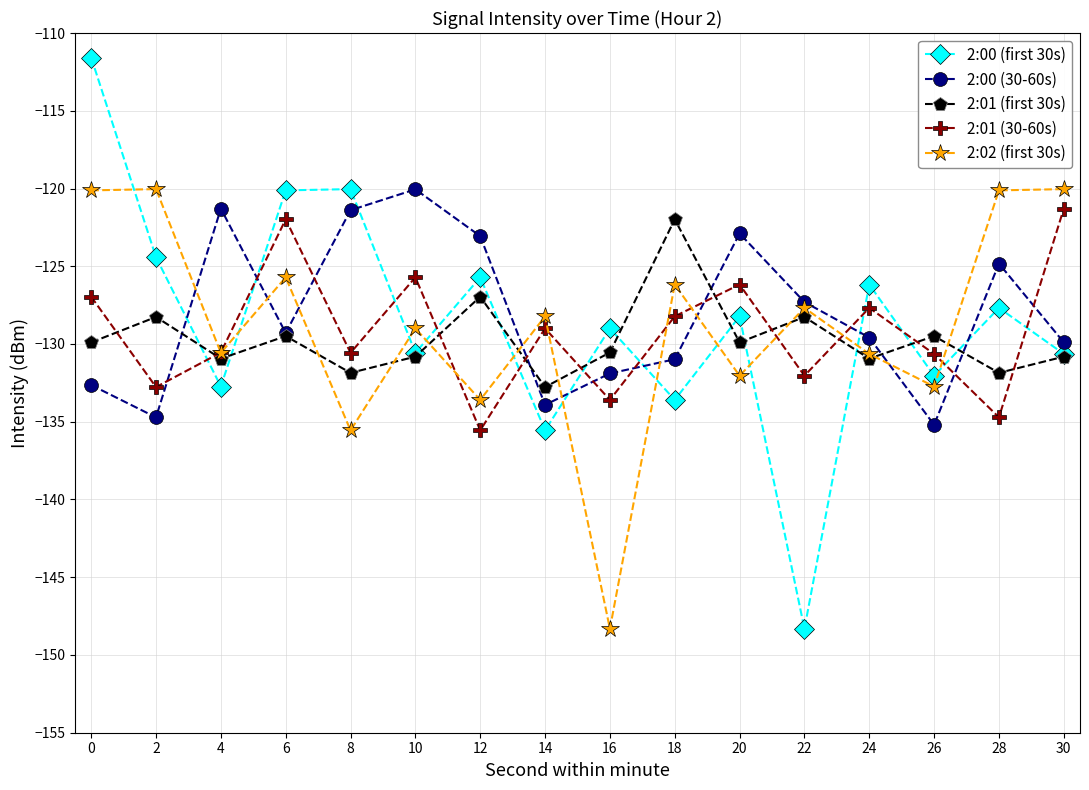

At 16, list the series in order from smallest to largest.

2:02 (first 30s), 2:01 (30-60s), 2:00 (30-60s), 2:01 (first 30s), 2:00 (first 30s)